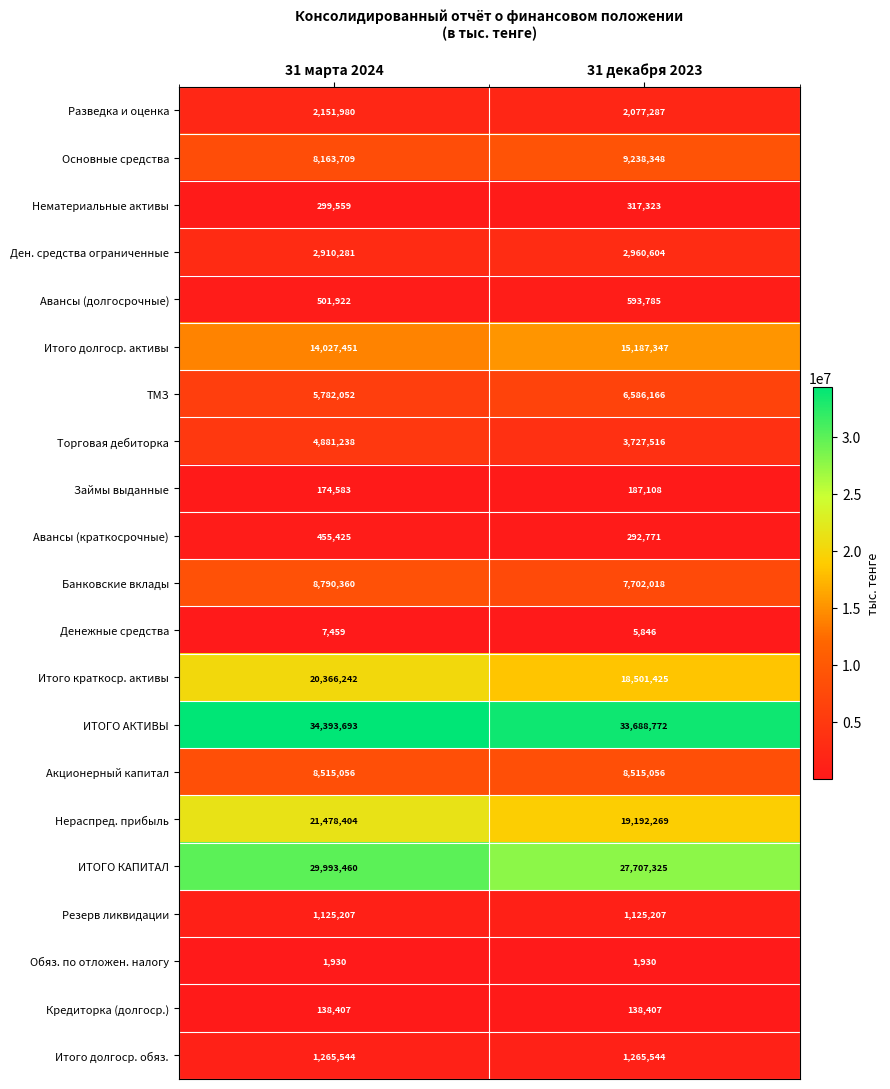

What is the minimum value for Нематериальные активы?

299559